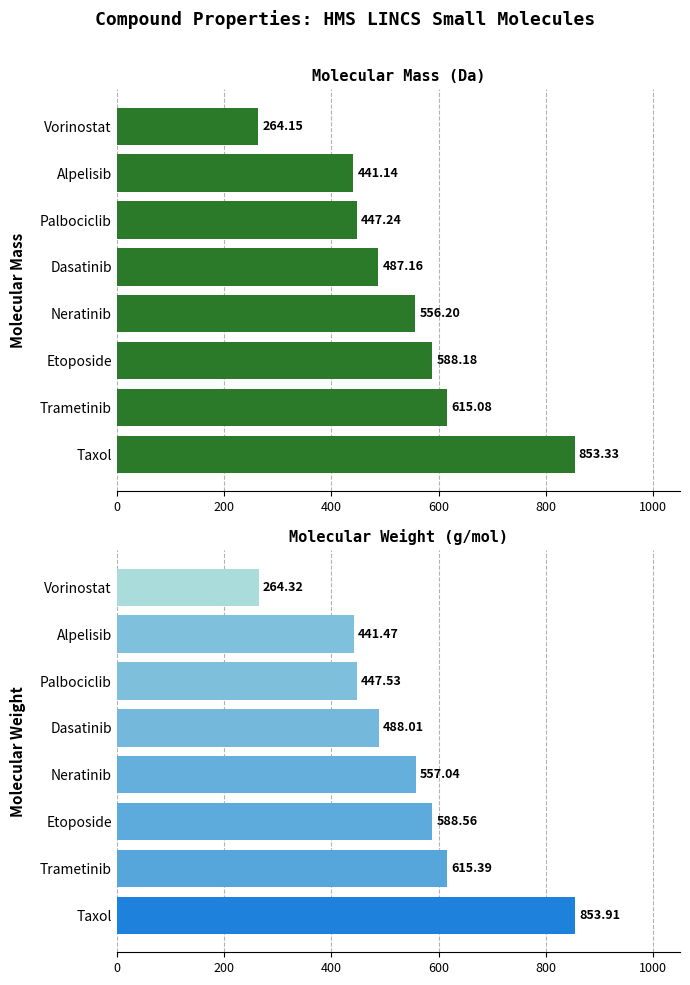

What is the lowest value of the Molecular Mass series?

264.1